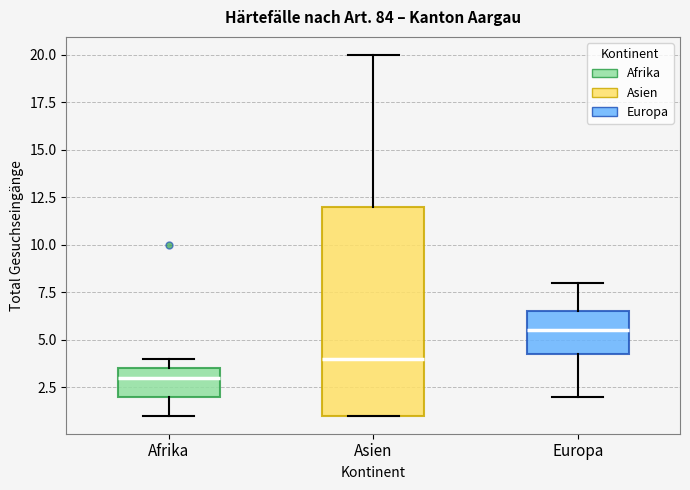

Where does the median line of the box for Afrika sit on the y-axis? The values are not printed on the chart, so give them approximately, as read against the axis.

3.0